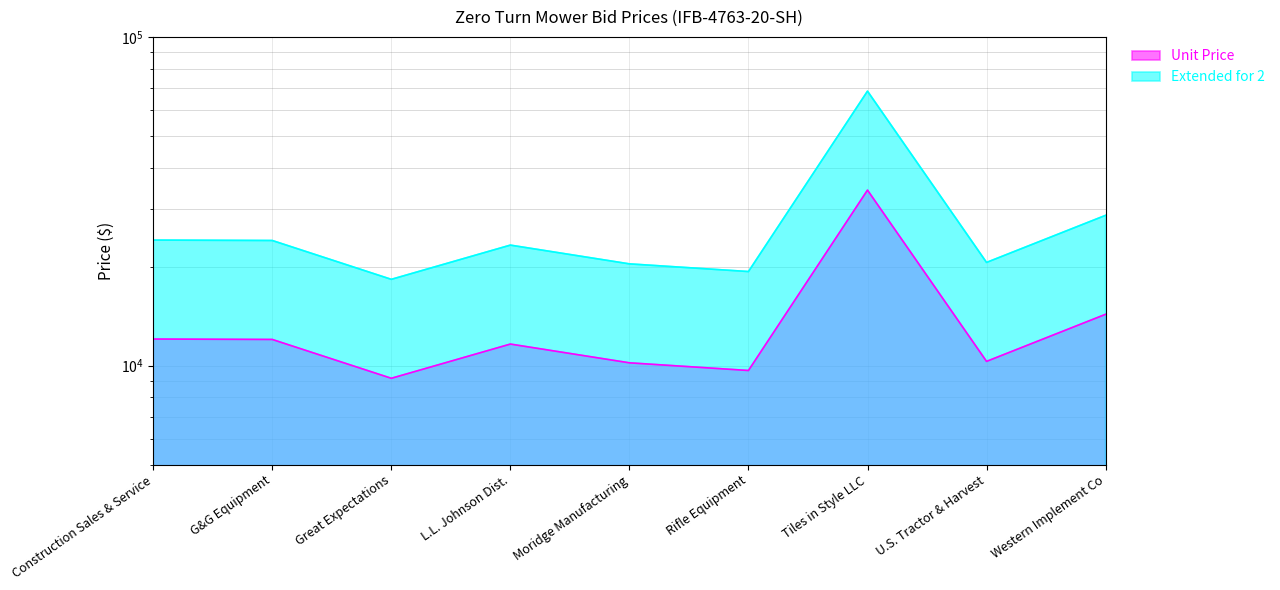

How many lines are shown in the chart?

2